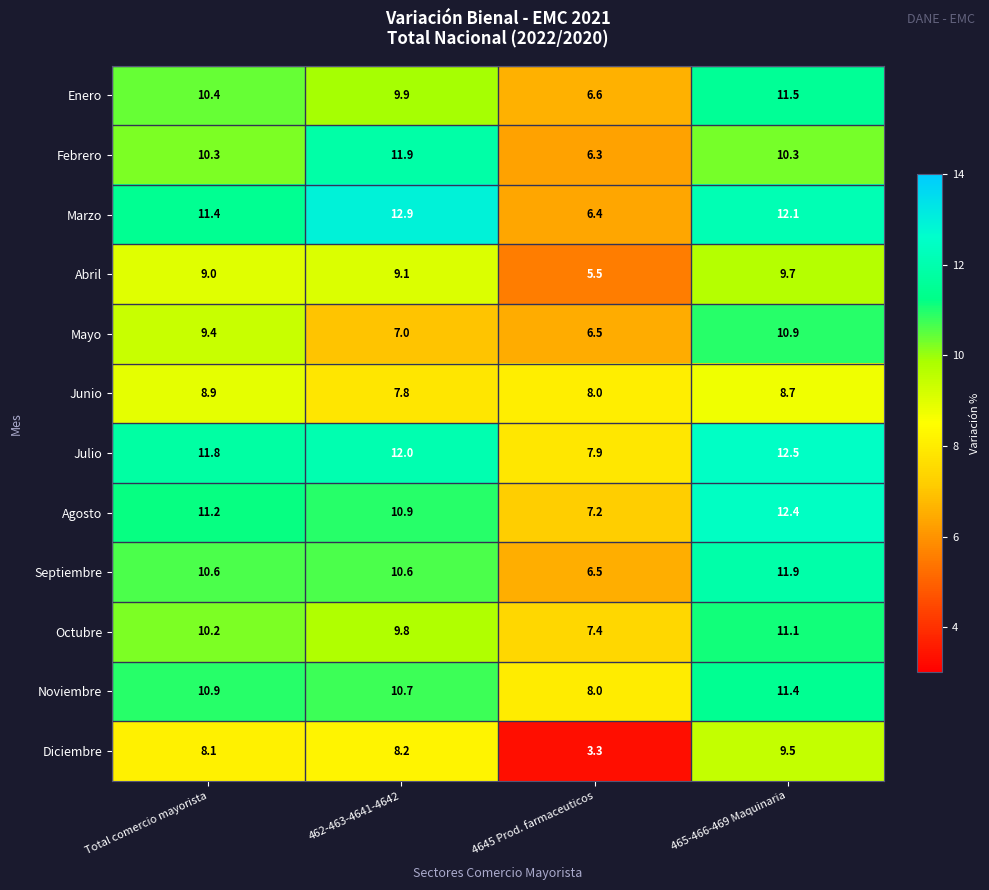

What is the total value across all series at 462-463-4641-4642?

120.8